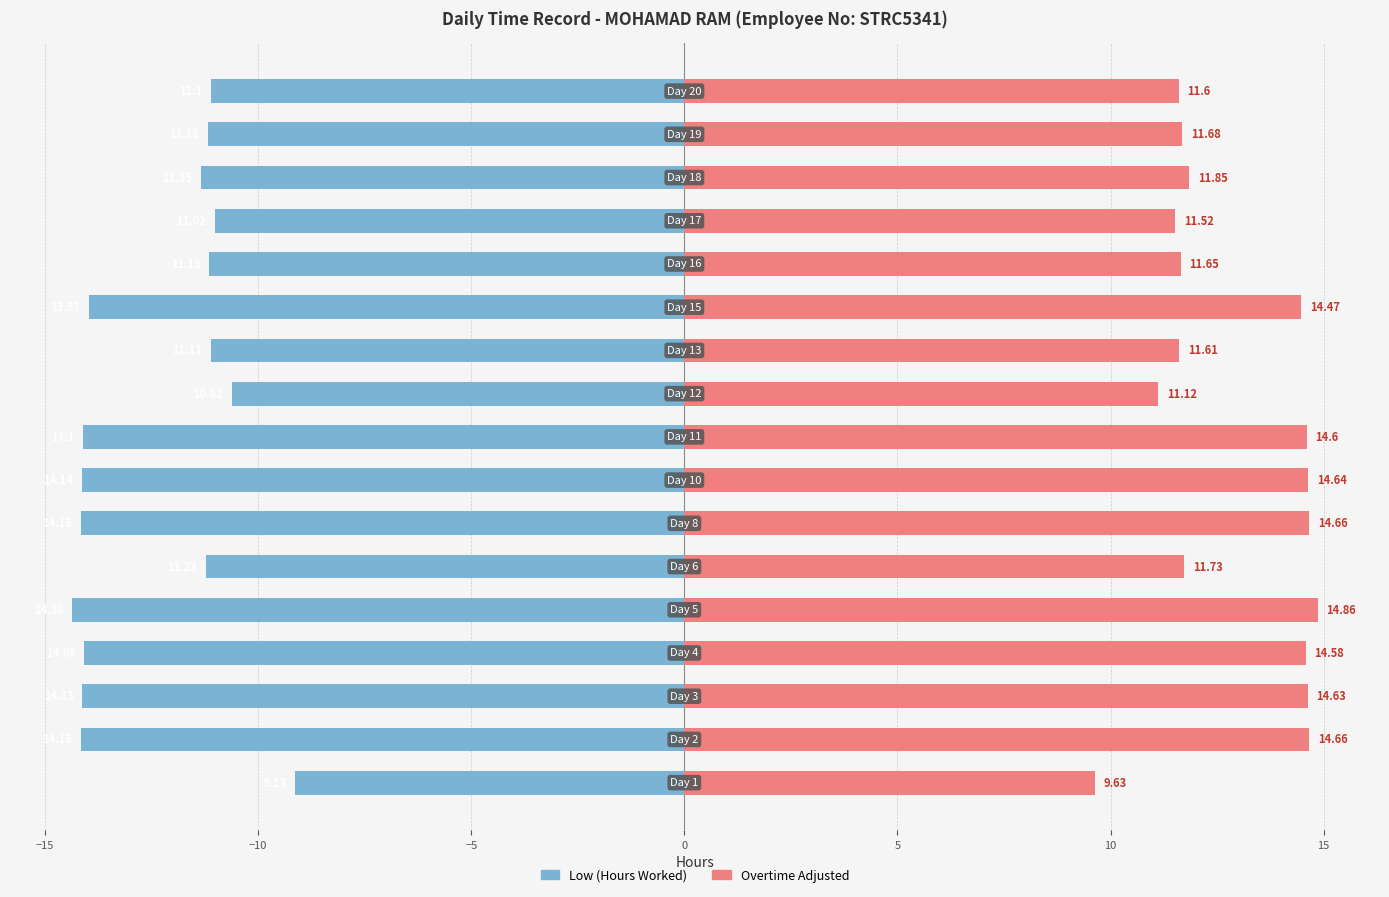

Is it true that Overtime Adjusted equals 11.7 at 5?

True